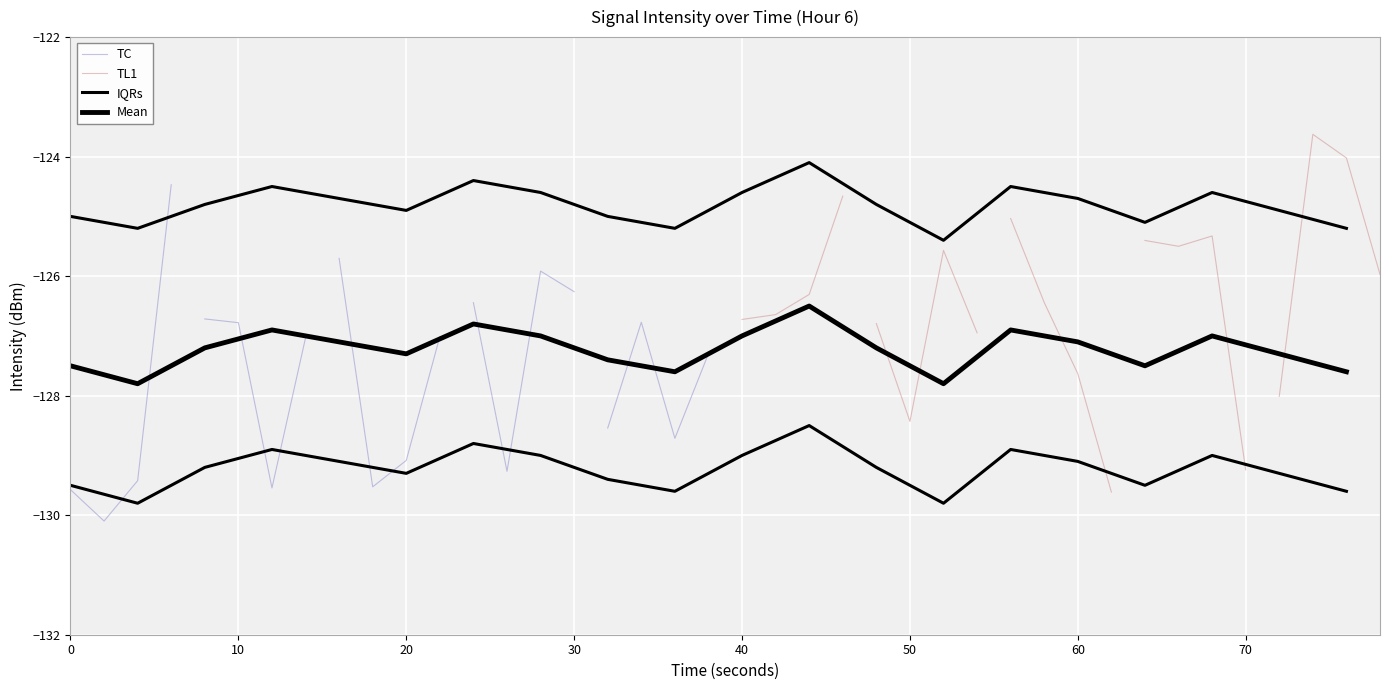

How many interior local peaks does the iqr_lower series have?

5